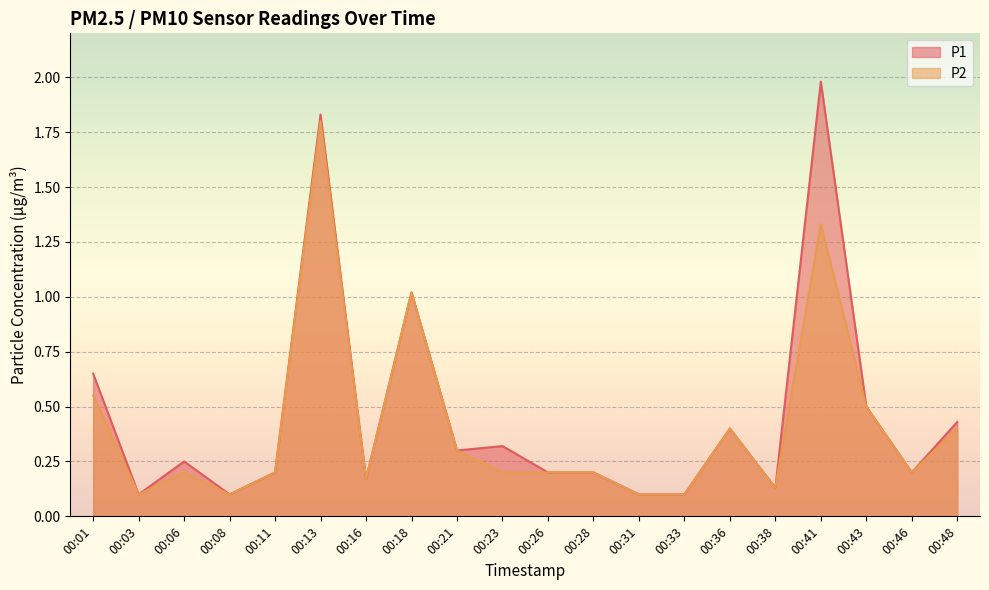

Which series changed the most between 00:21 and 00:43?

P1